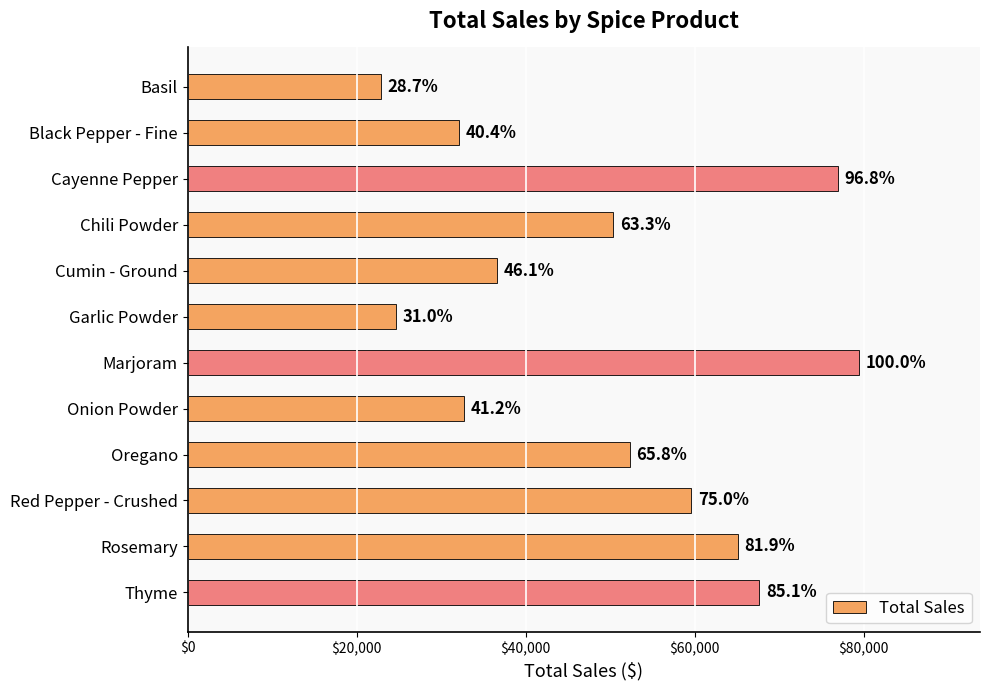

Does the chart contain any negative values?

No